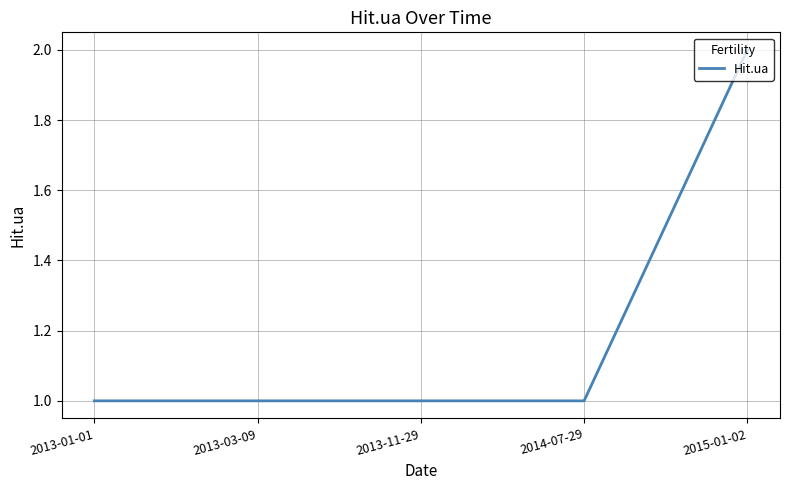

Which label corresponds to the largest value in the chart?

2015-01-02